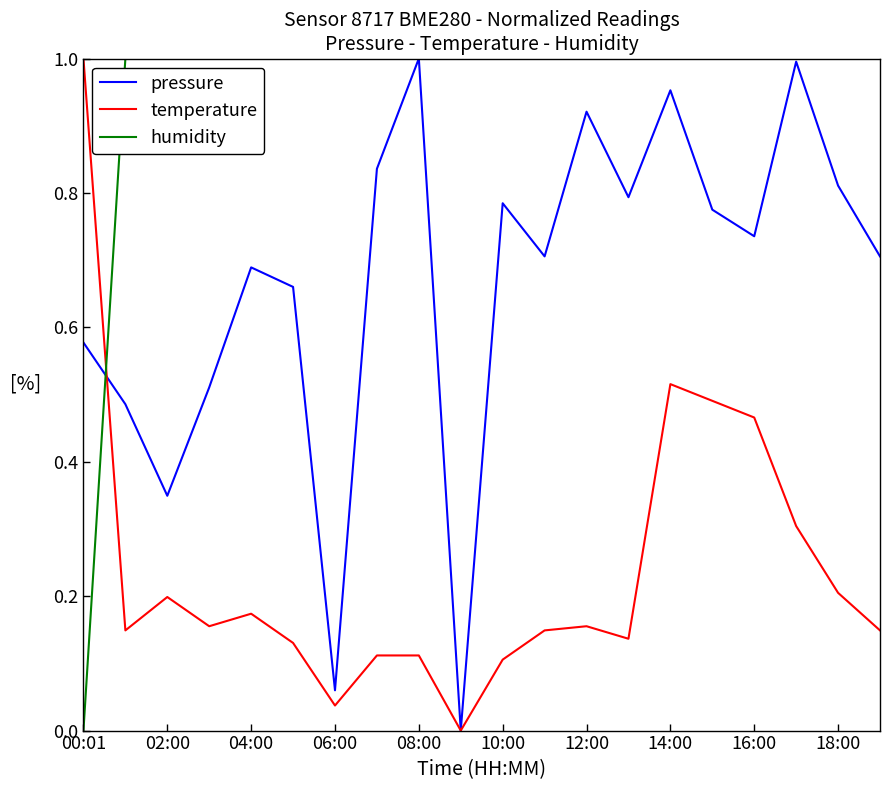

List the series in order of their overall mean, lowest first.

temperature, pressure, humidity